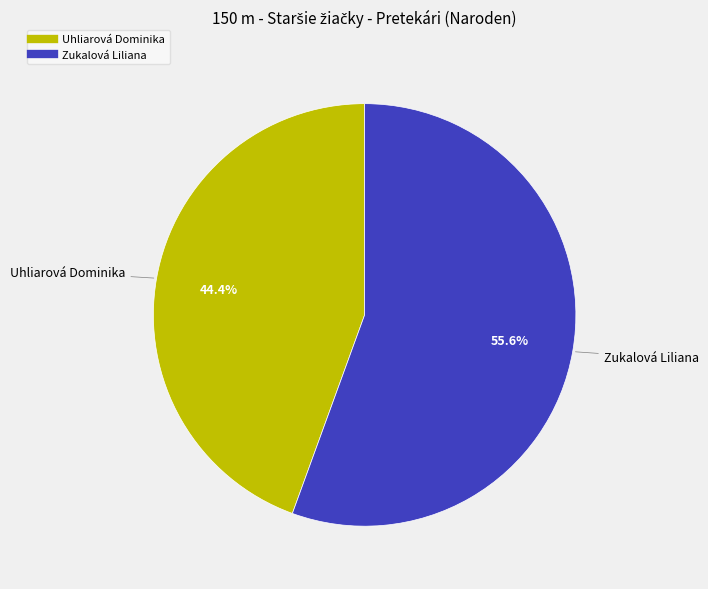

Which category accounts for the majority?

Zukalová Liliana